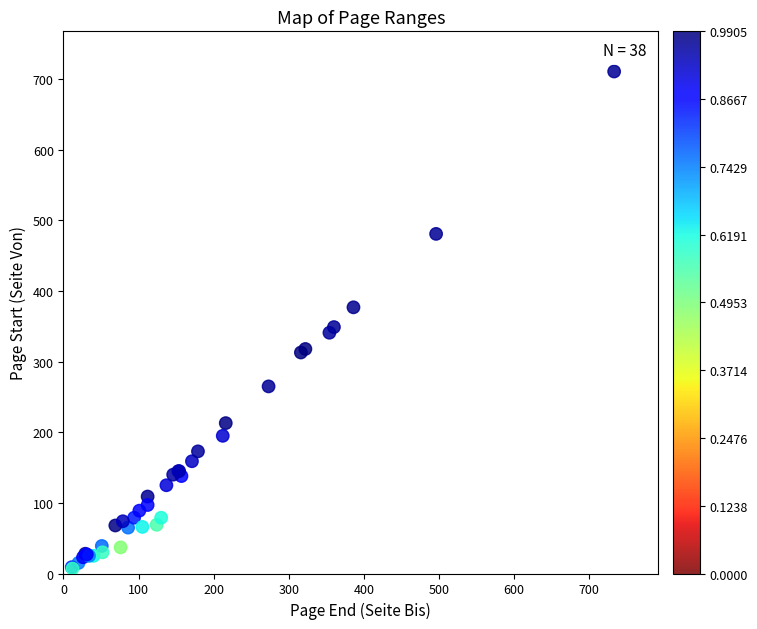

What Y value in the scatter plot is closest to 359?

349